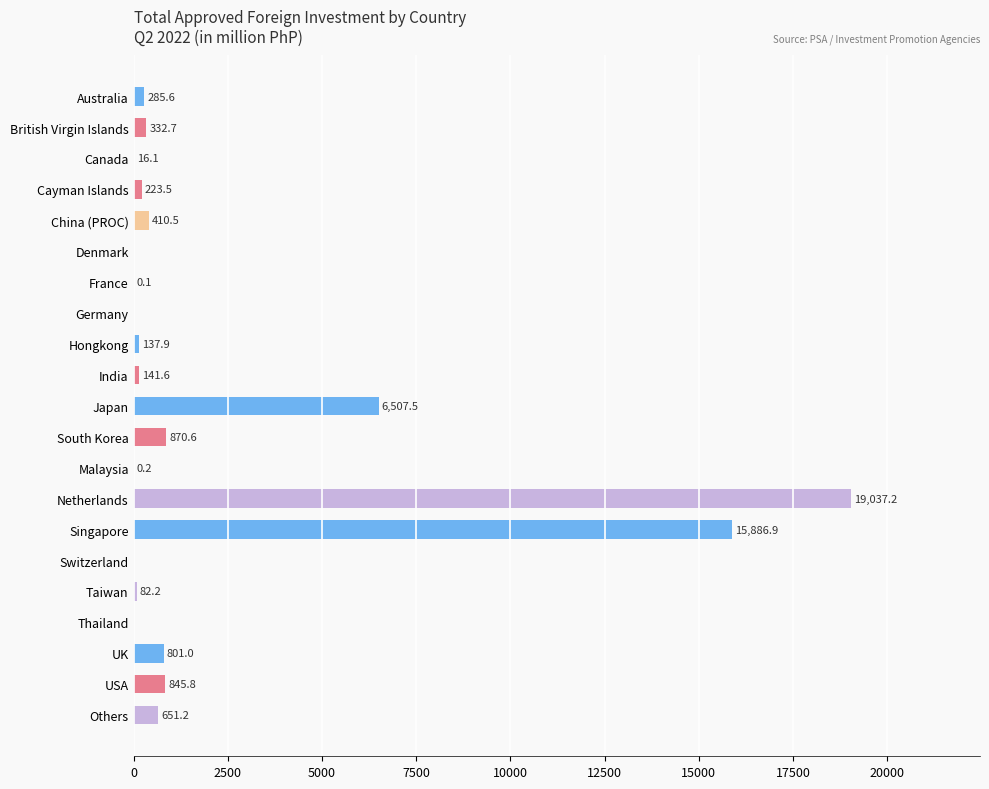

What is the maximum value shown in the chart?

19037.2